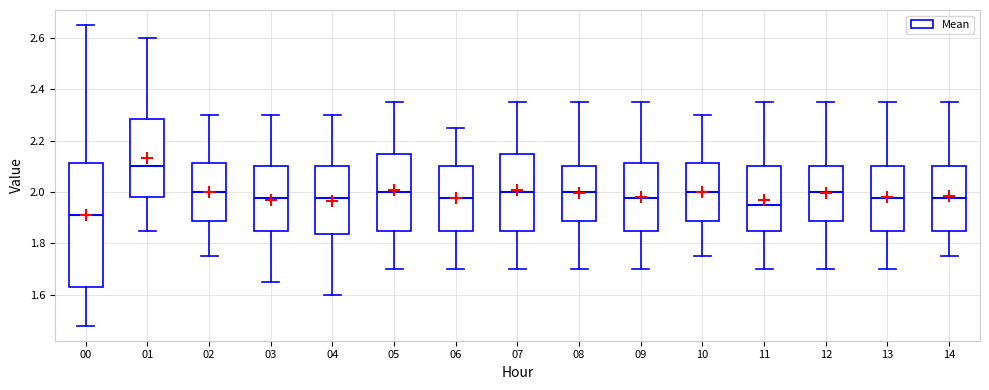

Where is the upper edge of the box at x = 05 on the y-axis? The values are not printed on the chart, so give them approximately, as read against the axis.

2.16